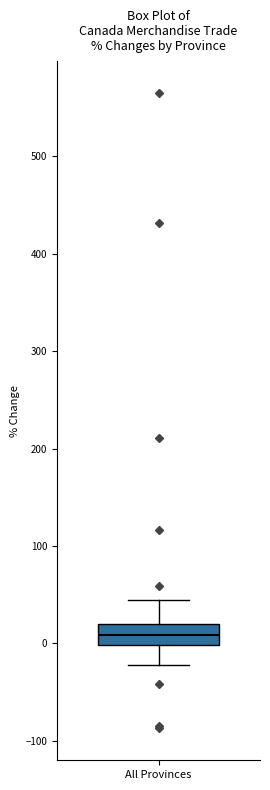

Read this box plot against the y-axis: the position of the median line, the range covered by the box, and the ends of both whiskers. The values are not printed on the chart, so give them approximately, as read against the axis.

median 10, box 0 to 20, whiskers -20 to 40